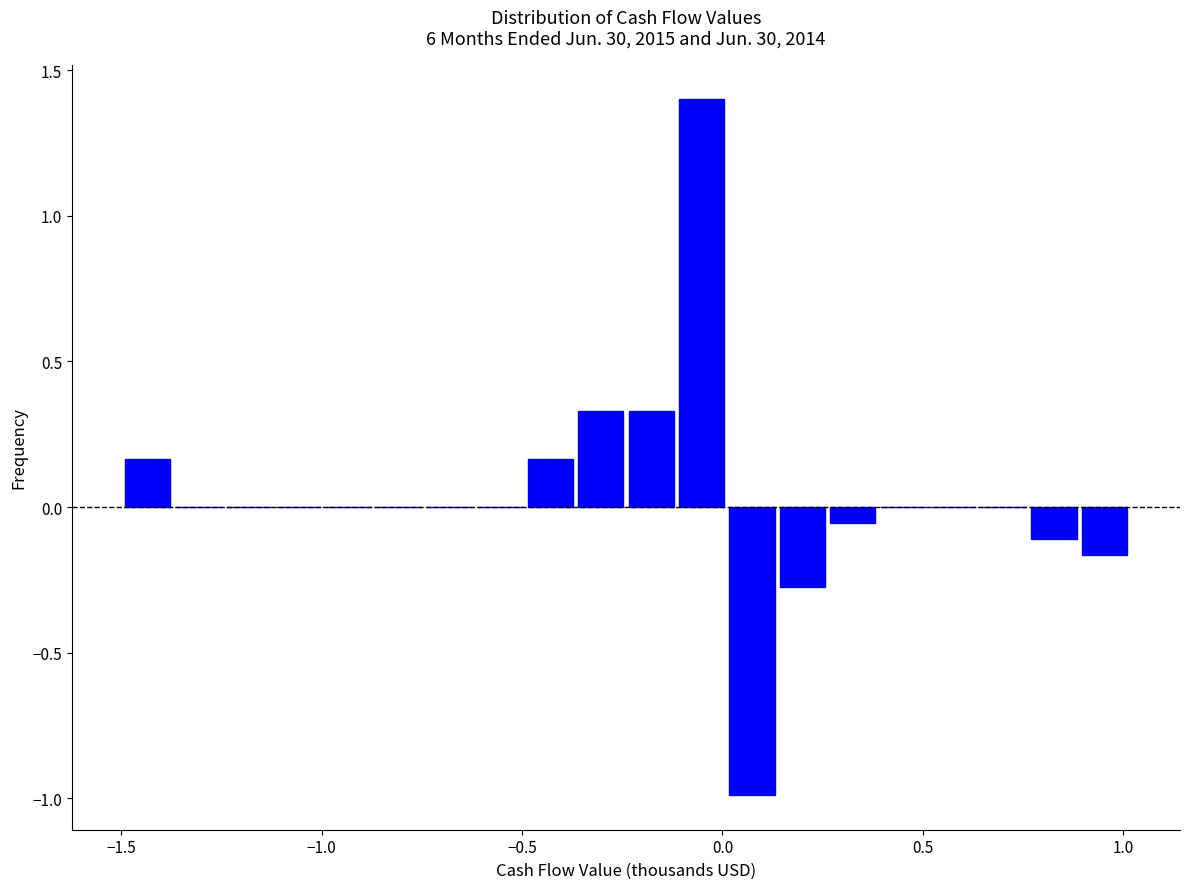

Read against the x-axis, roughly where is the centre of the tallest bar?

-0.05